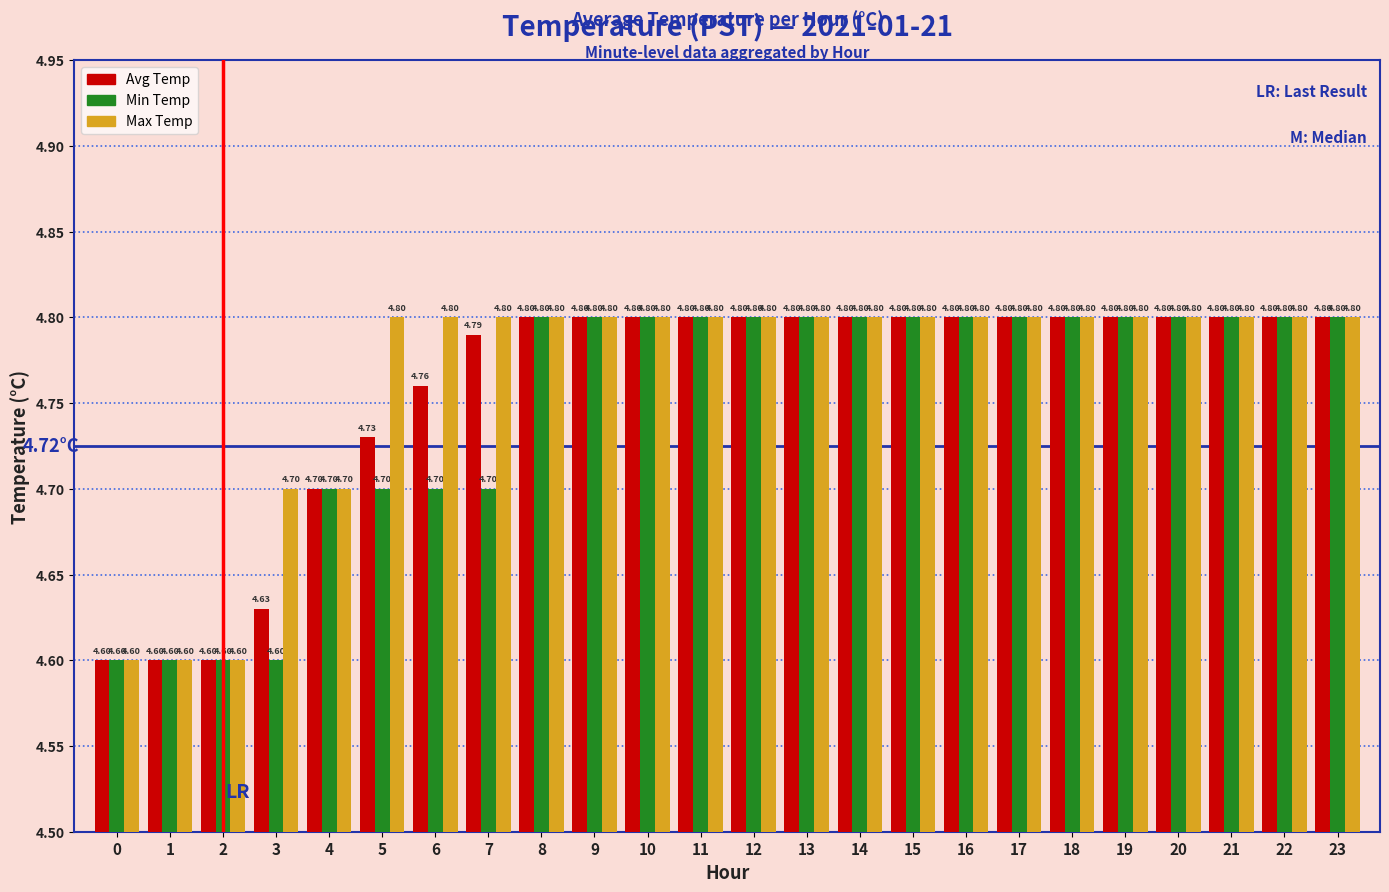

Rank the series by their average value, from highest to lowest.

Max Temp, Avg Temp, Min Temp